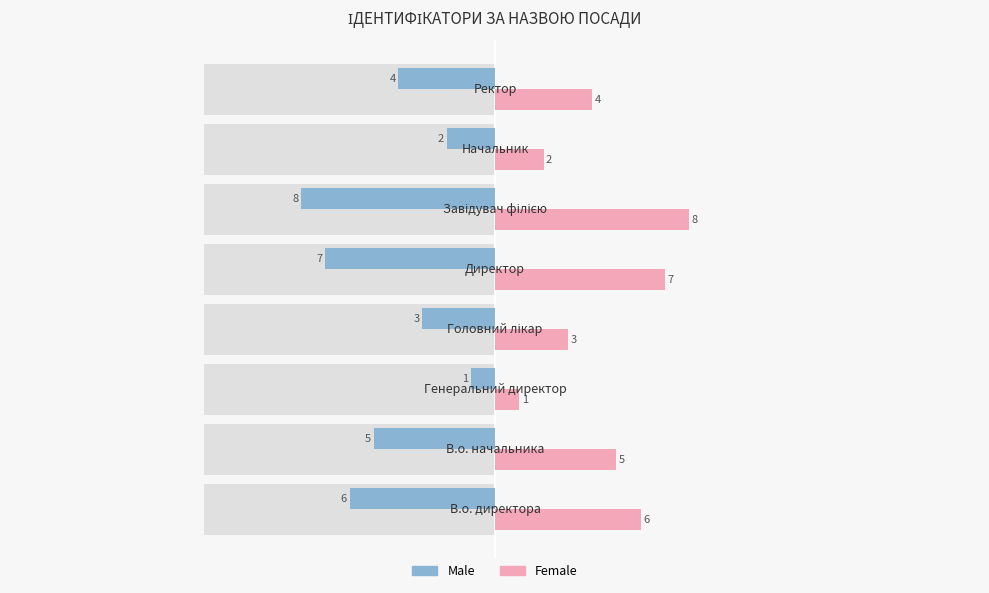

Which series has the widest spread of values?

Male